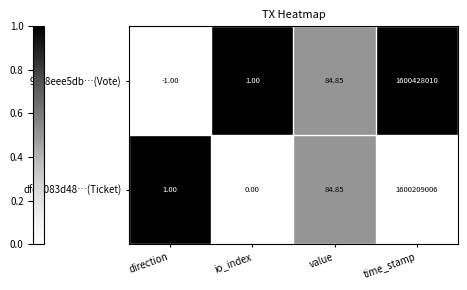

At which category is the sum across all series the highest?

time_stamp